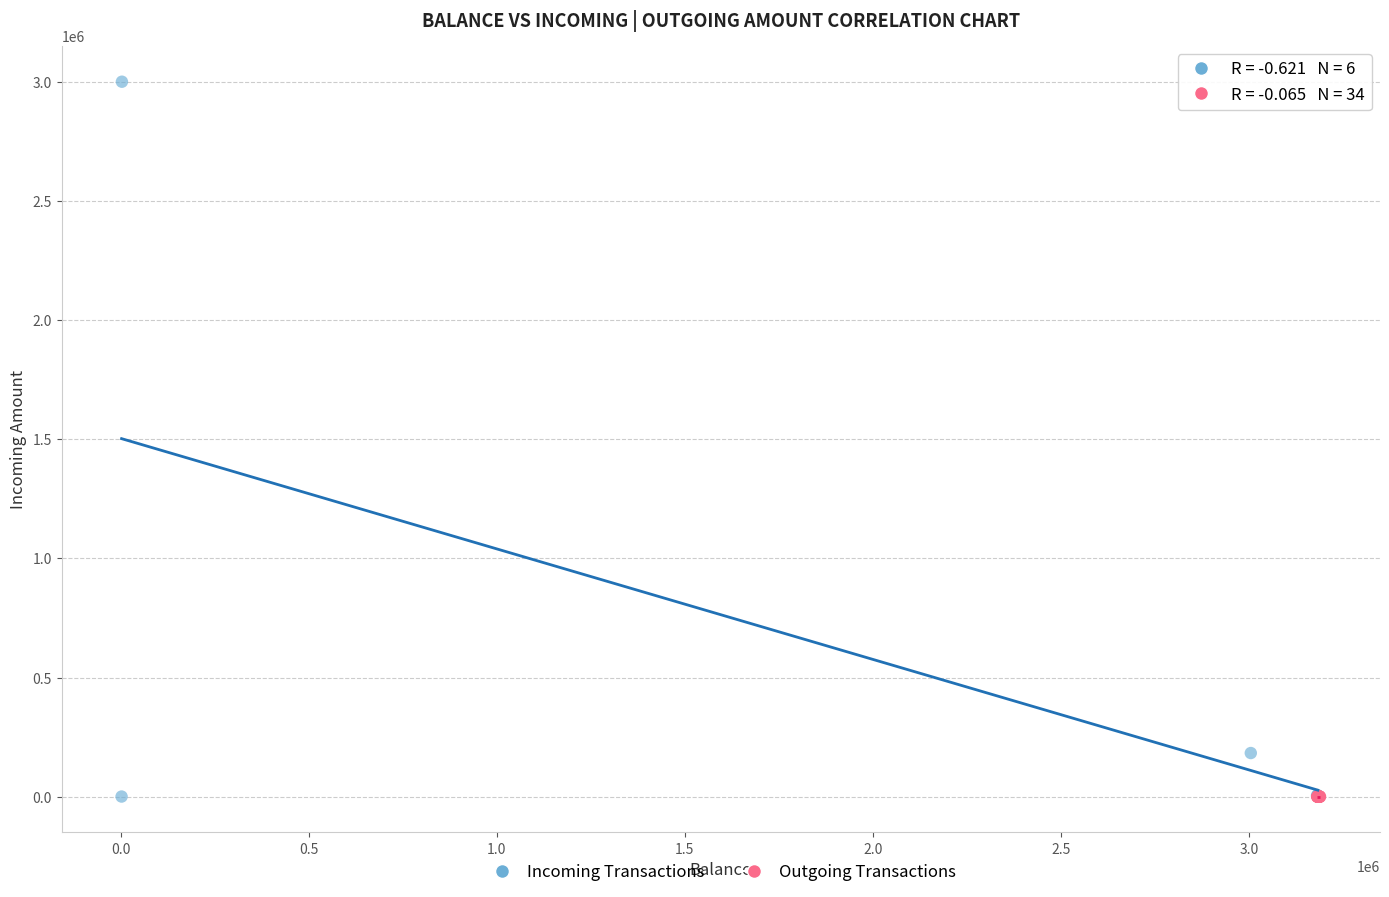

What are all the series names shown in the legend?

Incoming Transactions, Outgoing Transactions